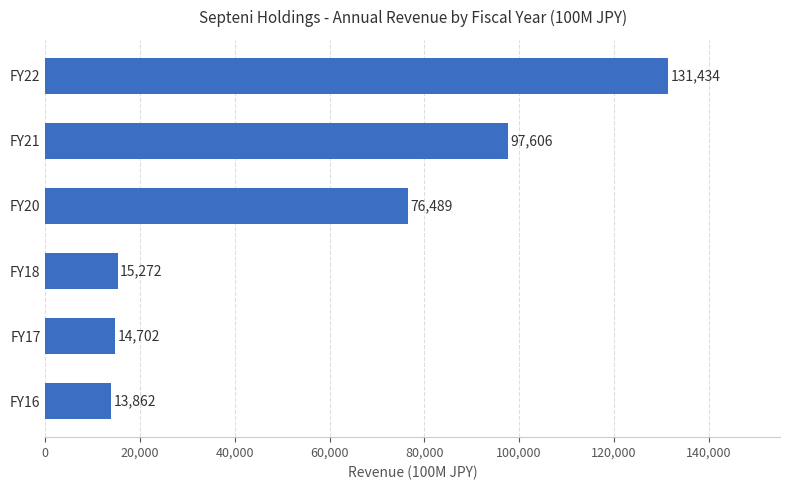

Rank the categories by value from highest to lowest.

FY22, FY21, FY20, FY18, FY17, FY16